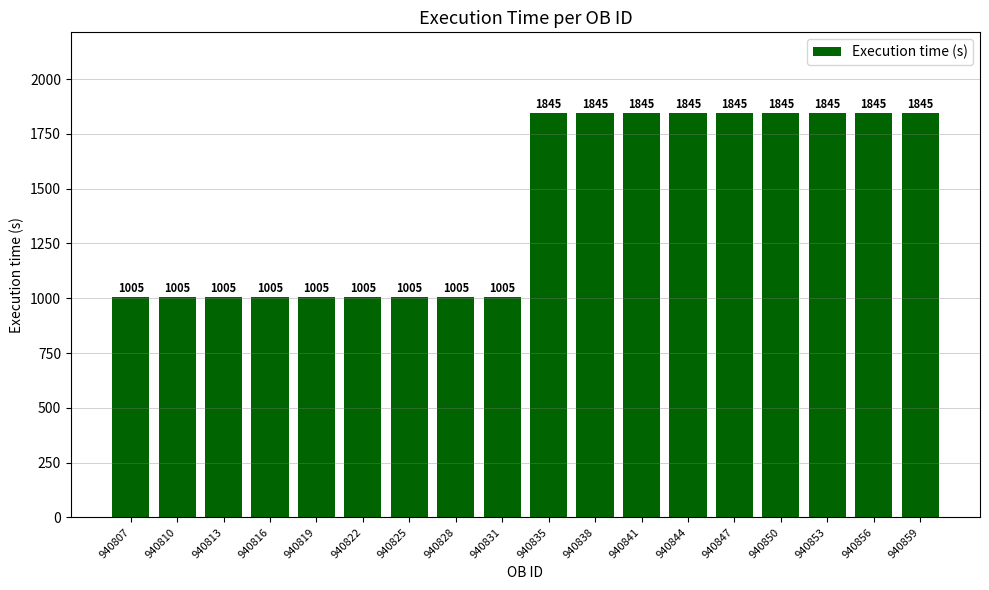

What is the change in value from 940807 to 940856?

+840